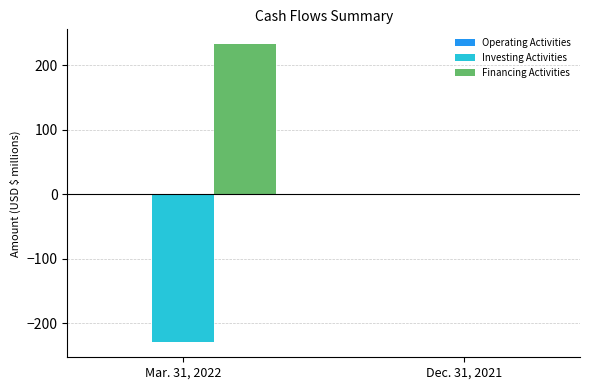

Are the bars grouped side by side (vs. stacked)?

Yes